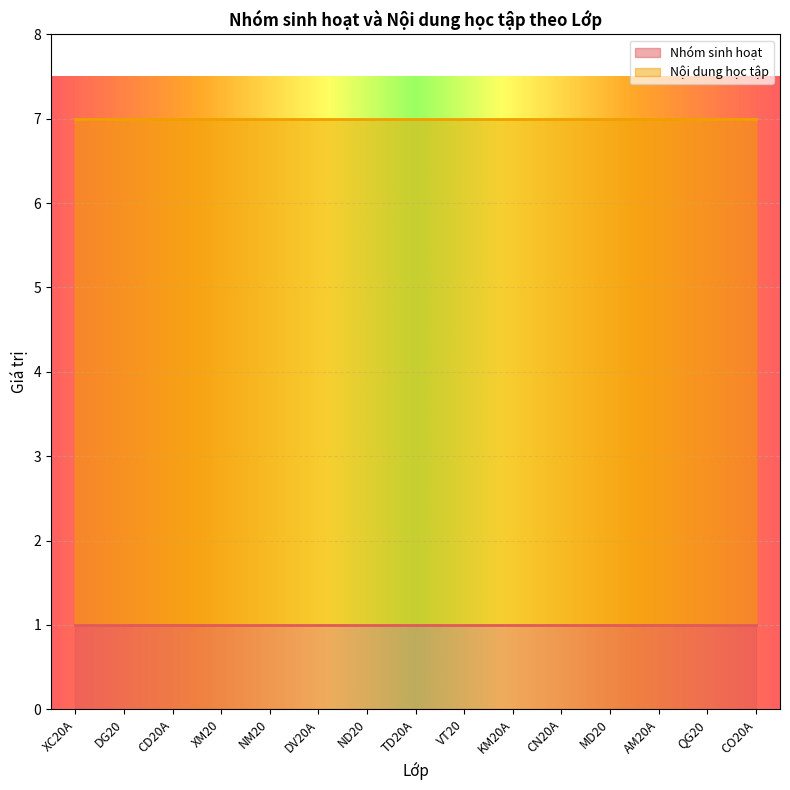

What is the average value of the Nhóm sinh hoạt series?

1